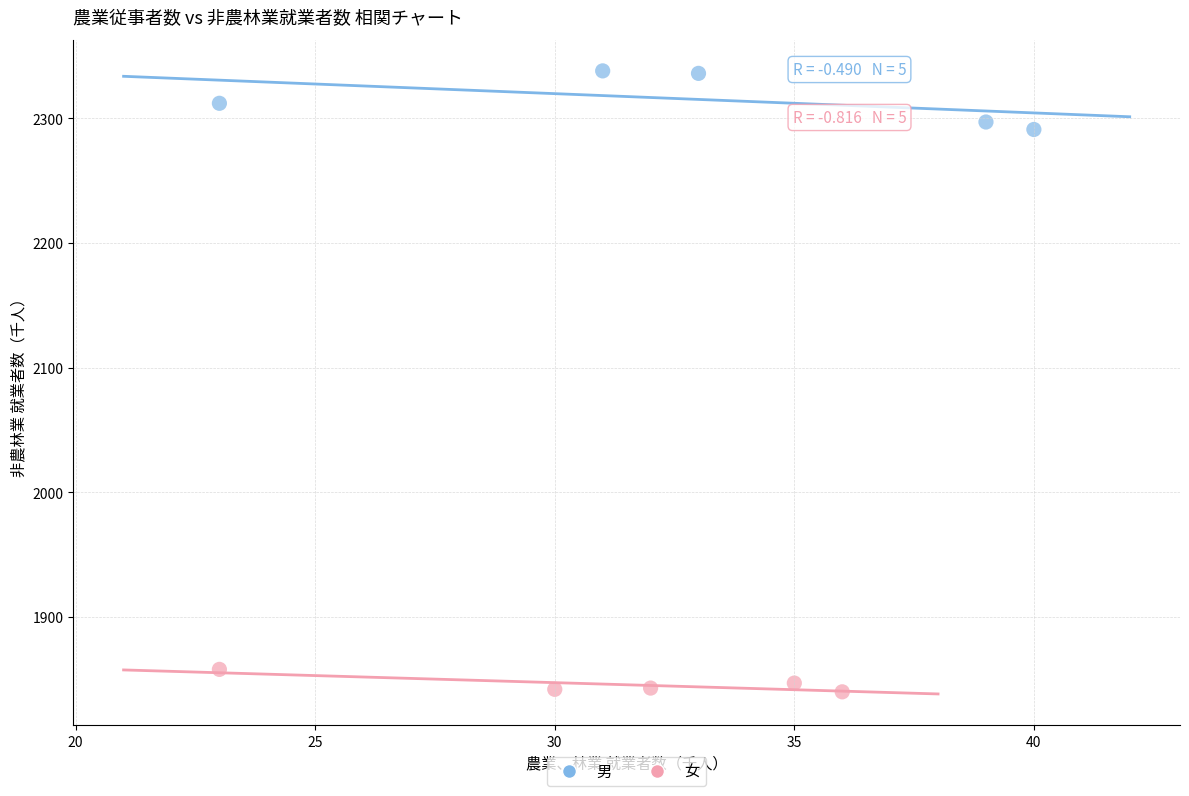

Which series reaches the maximum Y coordinate?

男